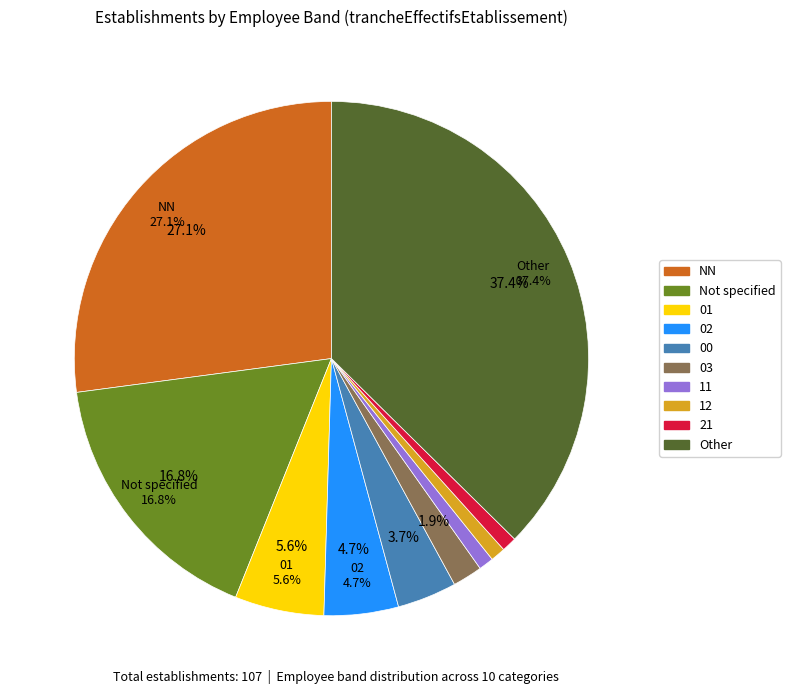

Does any single category account for the majority?

No